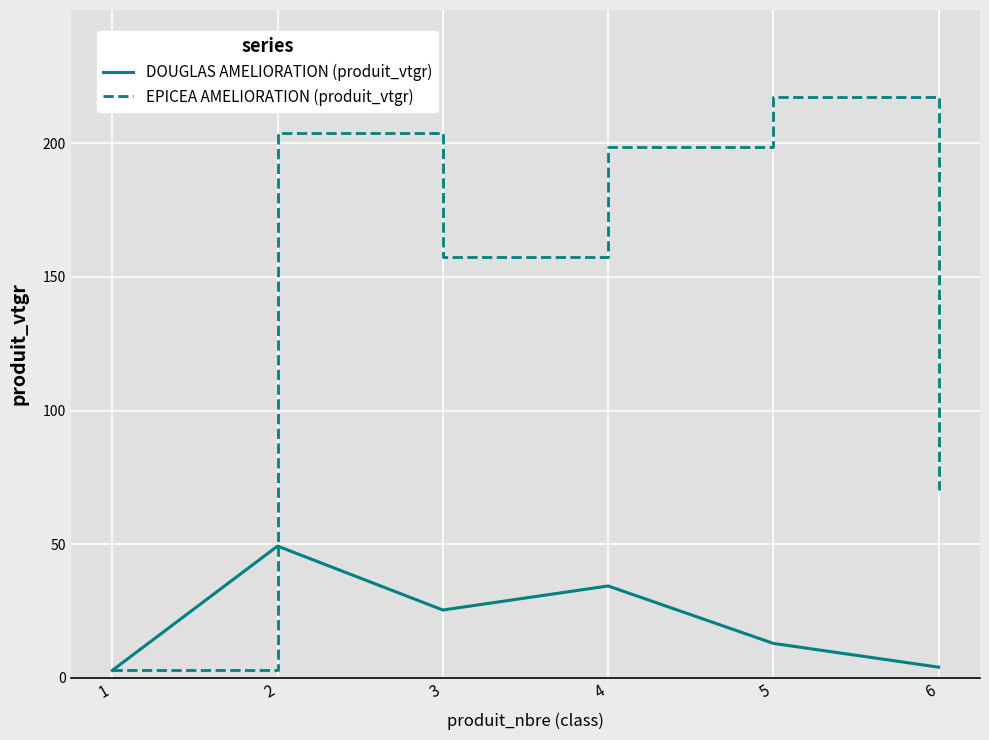

At which category does DOUGLAS AMELIORATION (produit_vtgr) reach its first local valley?

3